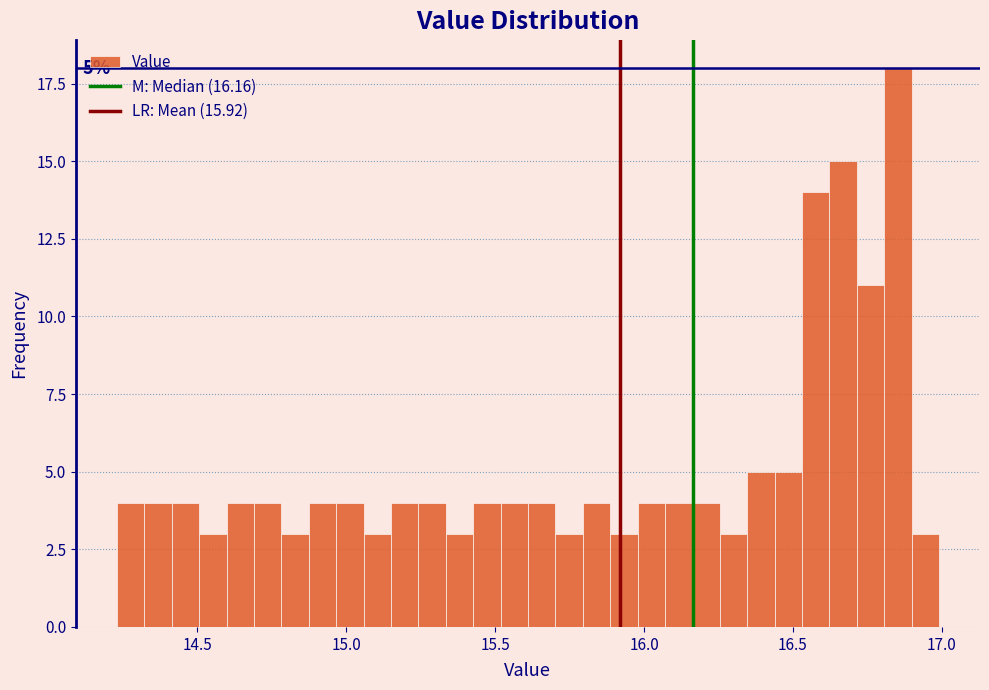

Read against the x-axis, roughly where is the centre of the tallest bar?

16.85